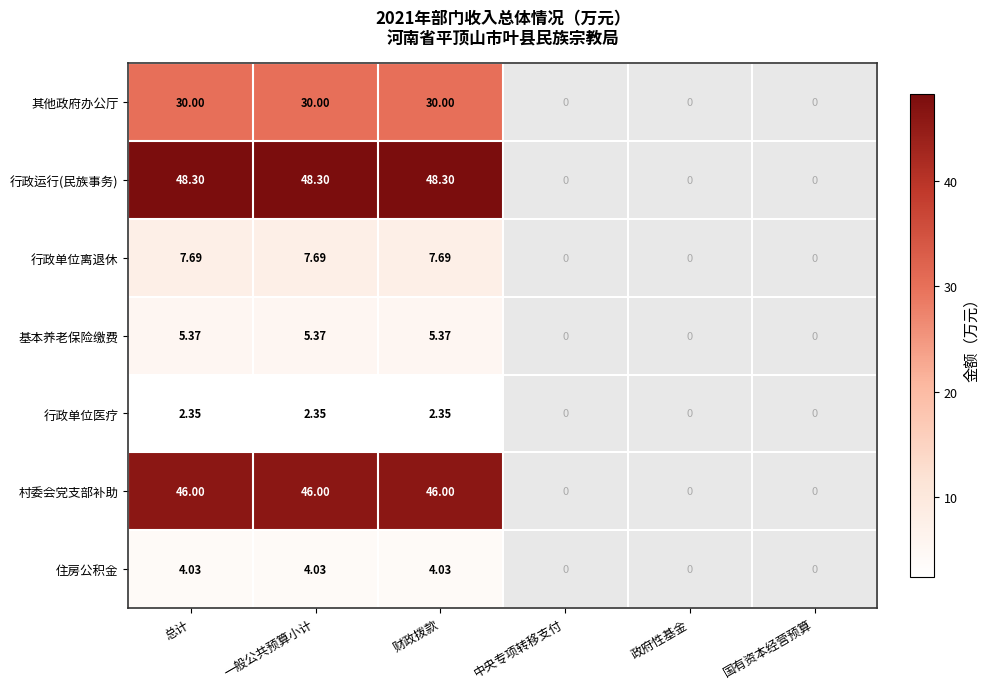

Rank the series at 总计 from lowest to highest value.

行政单位医疗, 住房公积金, 基本养老保险缴费, 行政单位离退休, 其他政府办公厅, 村委会党支部补助, 行政运行(民族事务)